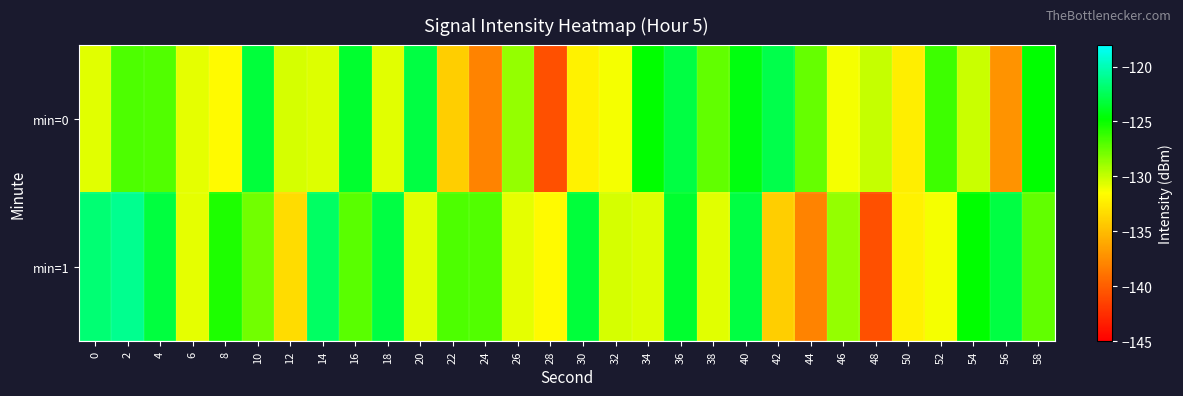

What is the greatest value displayed?

-121.1